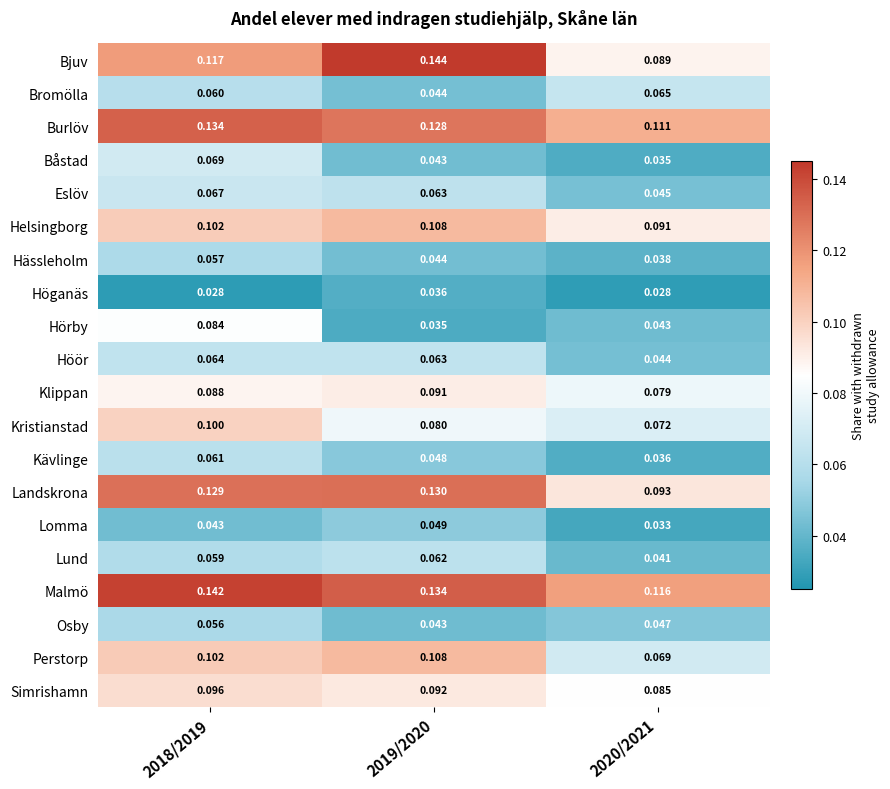

Is the value of Kävlinge at 2018/2019 greater than the value of Bromölla at 2018/2019?

Yes